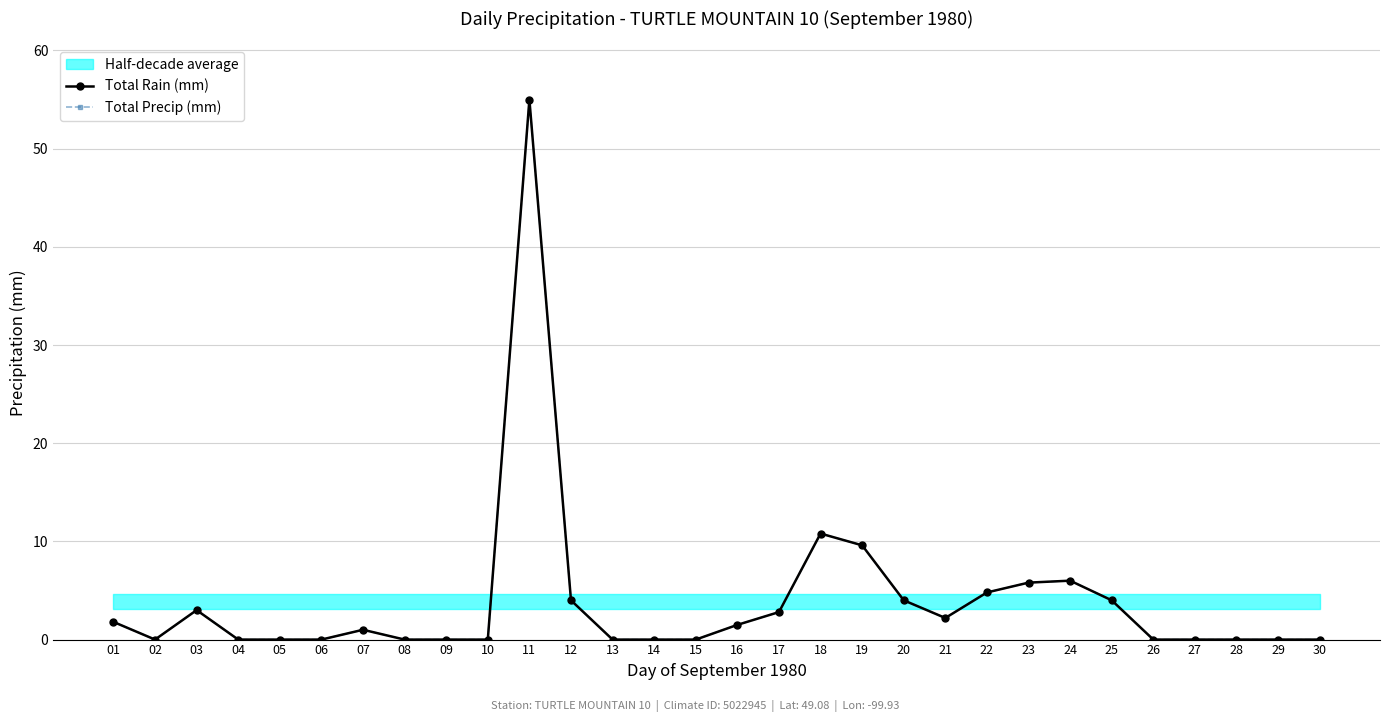

Where is the first local maximum for Total Rain (mm)?

03